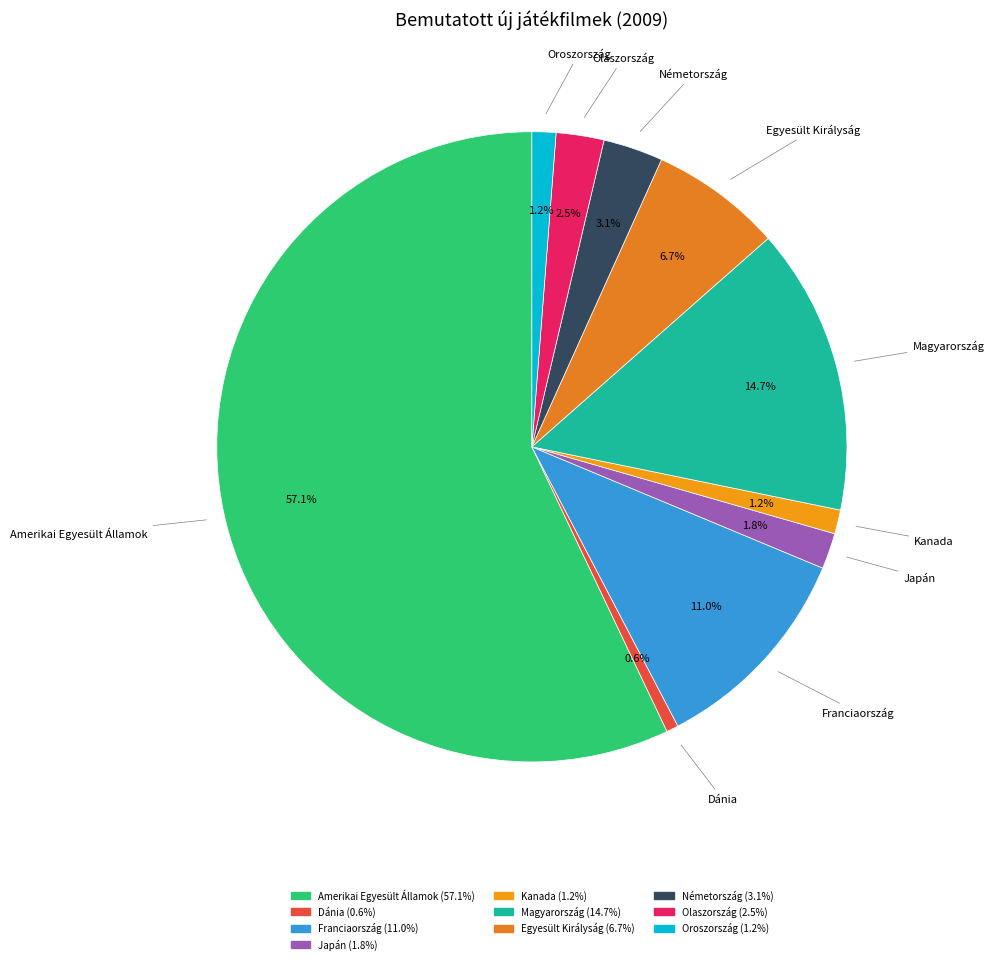

How many slices are in this pie chart?

10